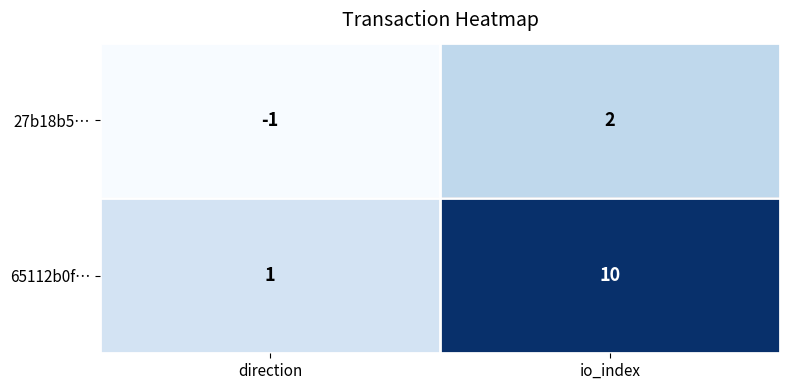

Reading right to left, extract all data points from this chart.

27b18b5…: io_index=2	direction=-1
65112b0f…: io_index=10	direction=1